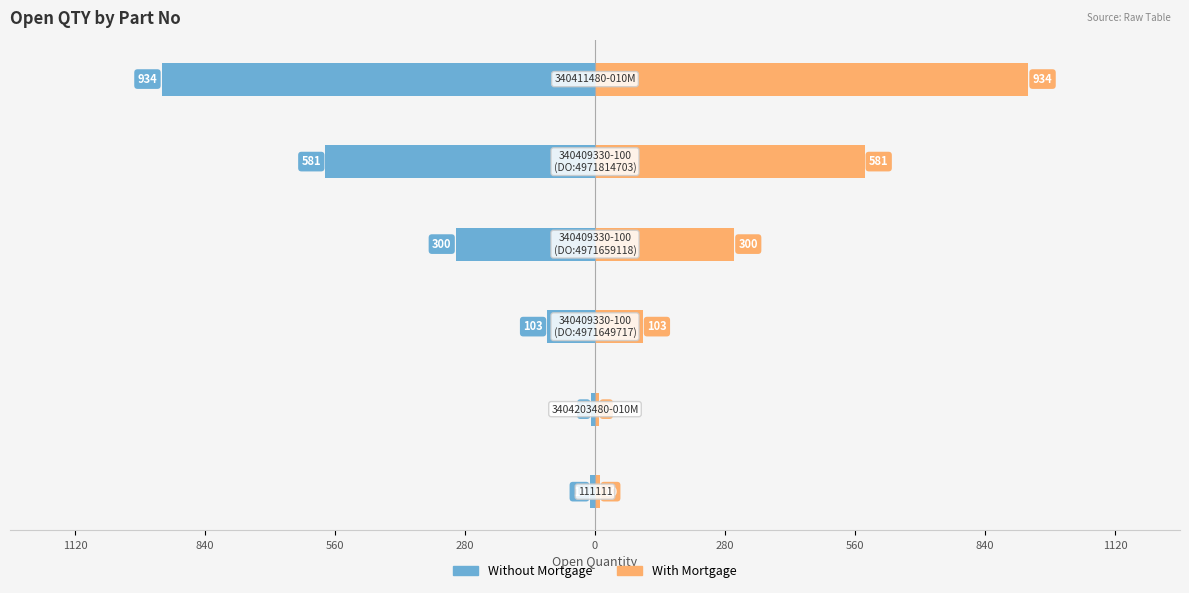

Rank the series at 280 from highest to lowest value.

With Mortgage, Without Mortgage